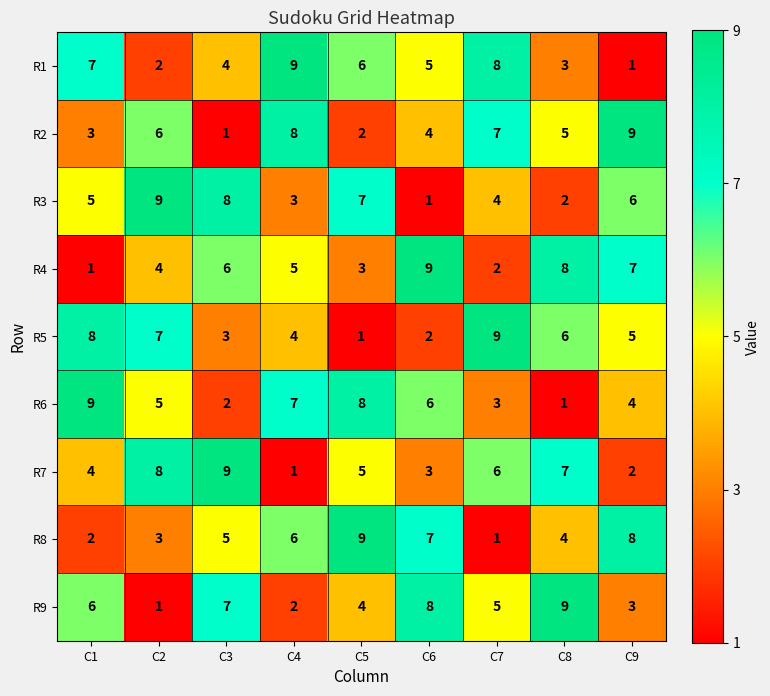

What is the sum of the R2 values at C7 and C1?

10